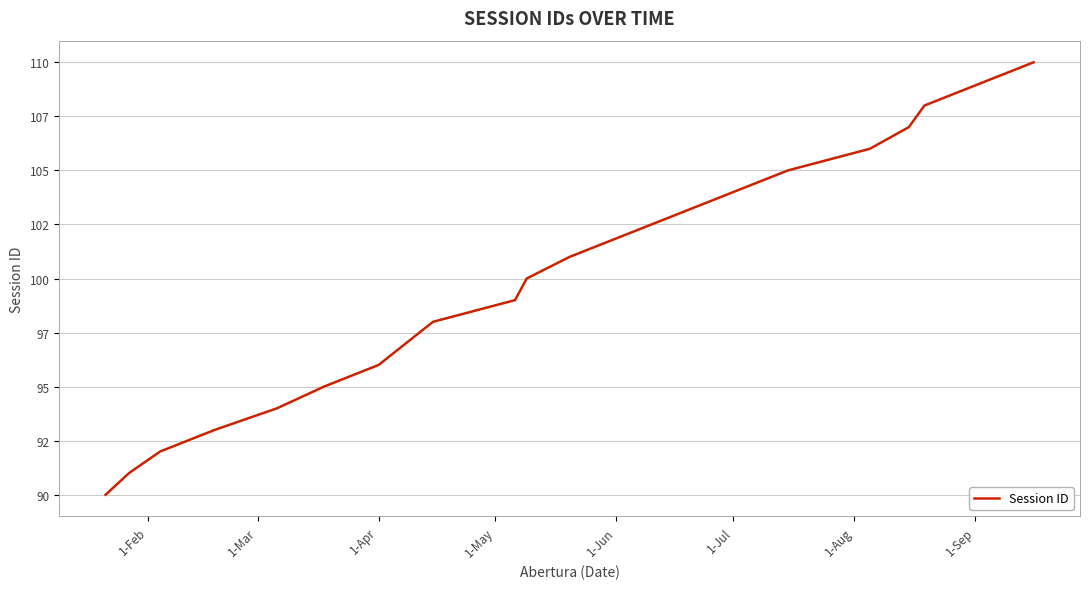

What is the greatest value displayed?

110